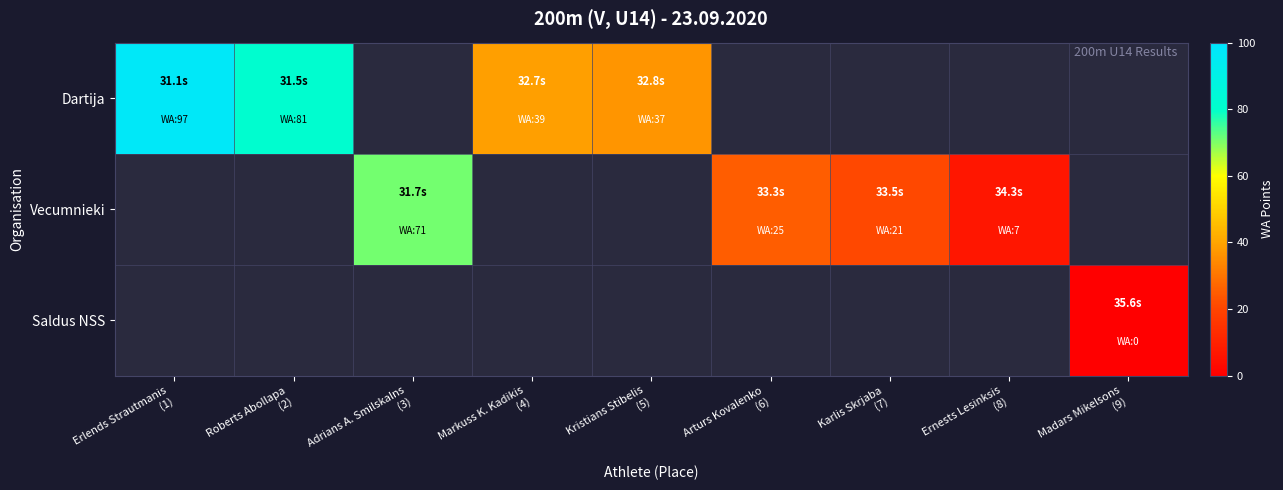

What value does the Dartija series have at Markuss K. Kadikis (4)?

39.0